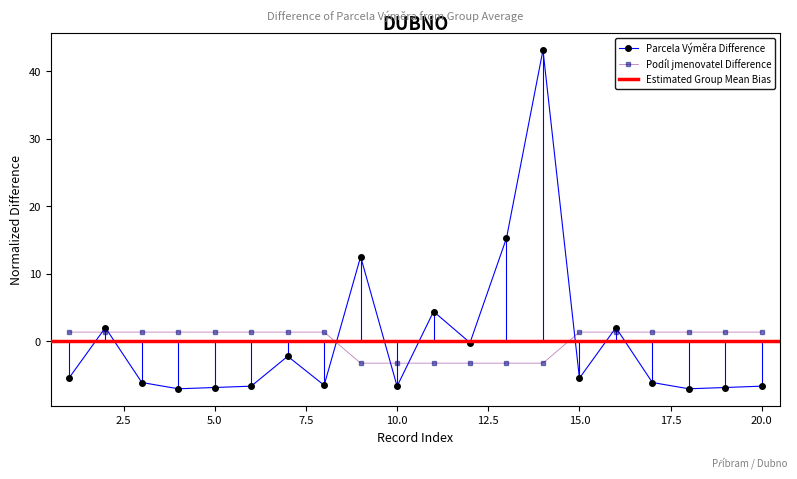

True or false: Parcela Výměra Difference has more than 1 points higher than both neighbors.

True